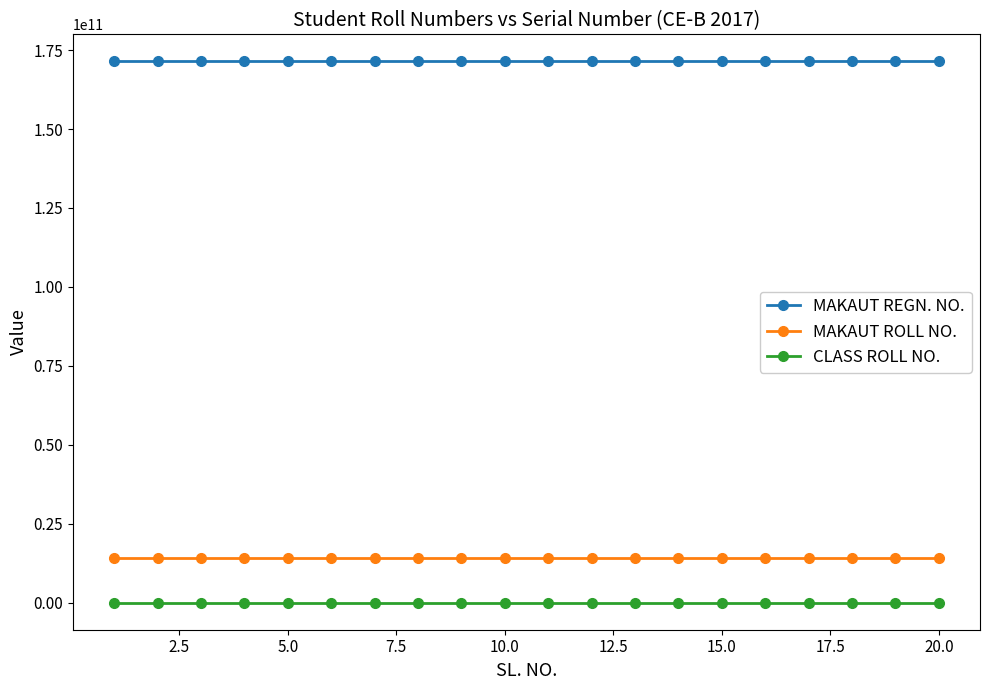

List the series in order of their peak value, lowest first.

CLASS ROLL NO., MAKAUT ROLL NO., MAKAUT REGN. NO.